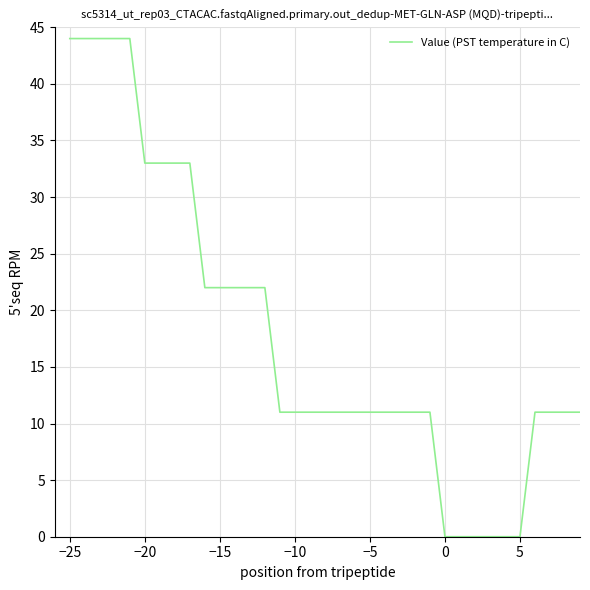

What is the difference between the maximum and minimum values?

44.0